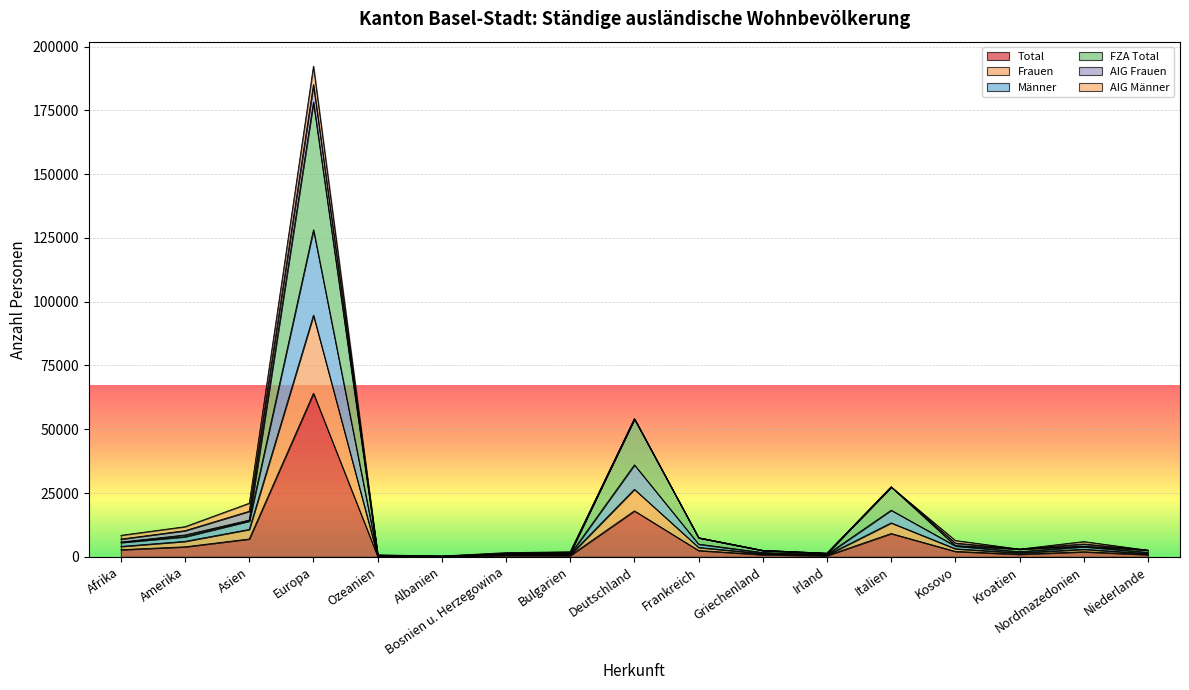

How many data points in Frauen are less than 2986?

8